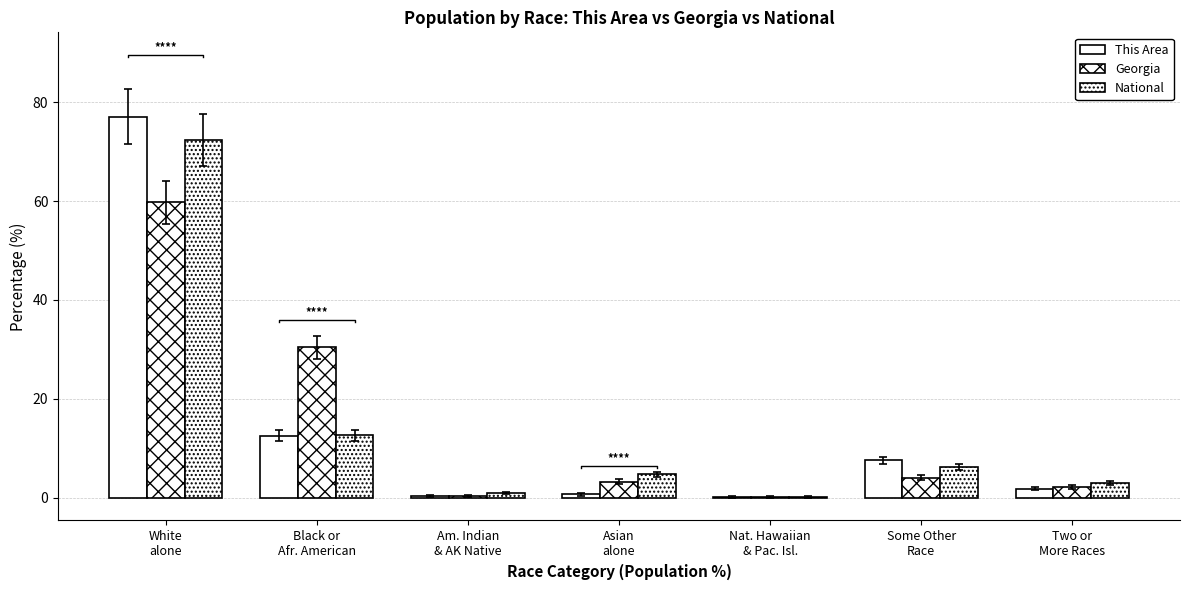

How many bars are there in each group?

3